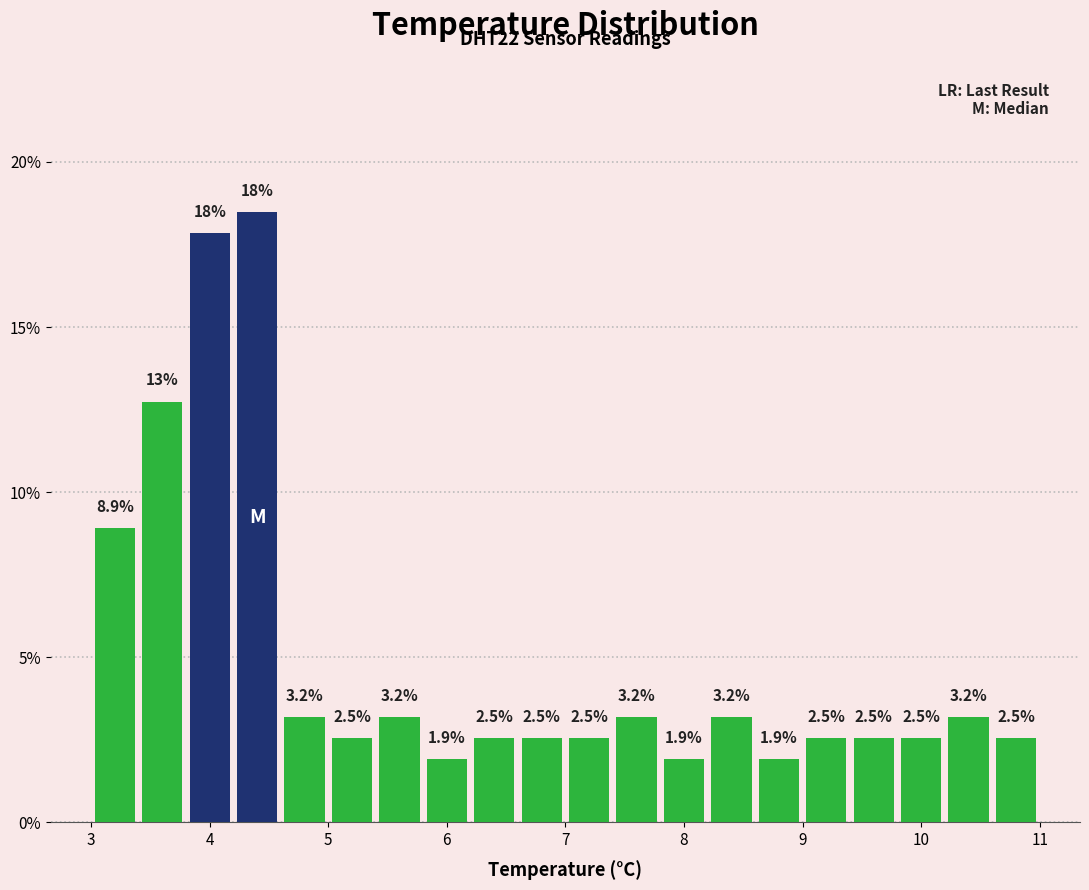

Over which range of the x-axis is the bar tallest?

4.2 to 4.6